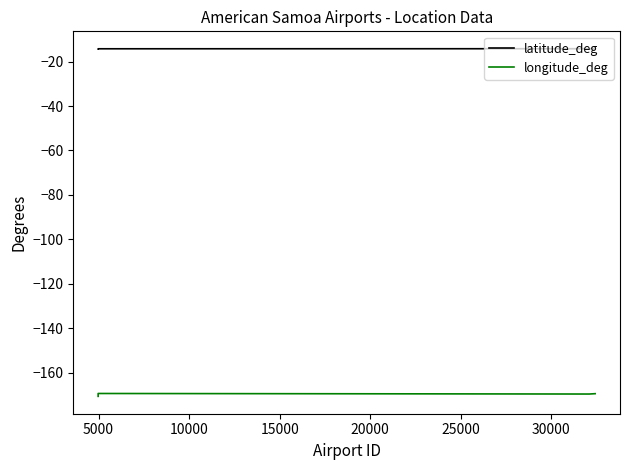

What is the total value across all series at 10000?

-183.9